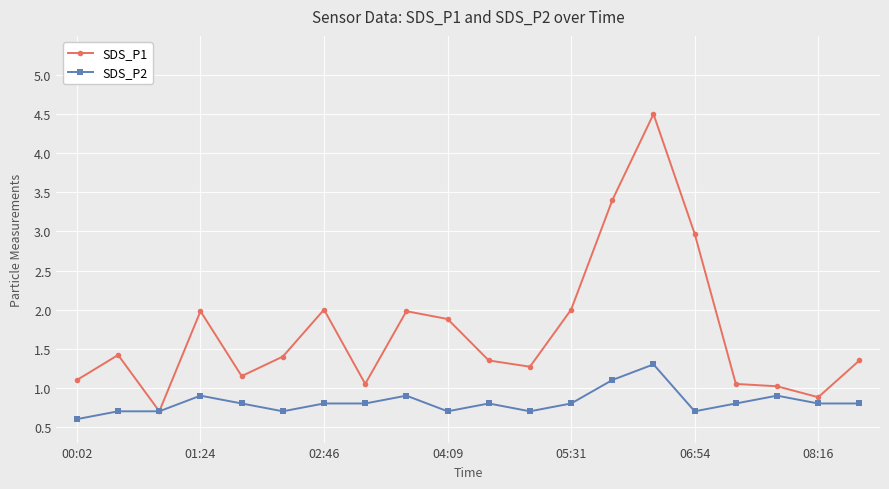

Rank the series by their average value, from highest to lowest.

SDS_P1, SDS_P2